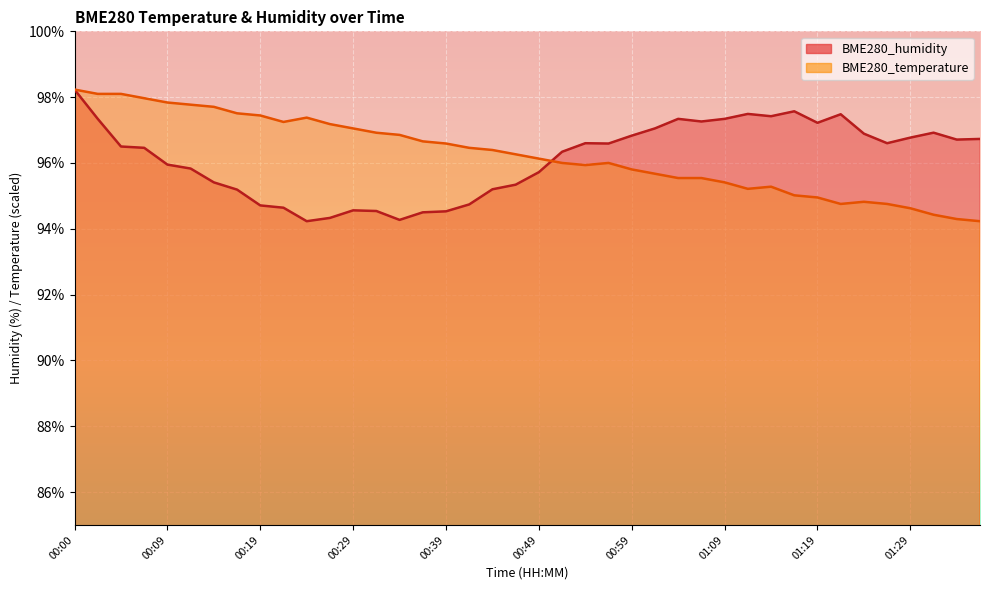

What value does the BME280_temperature series have at 00:12?

97.8